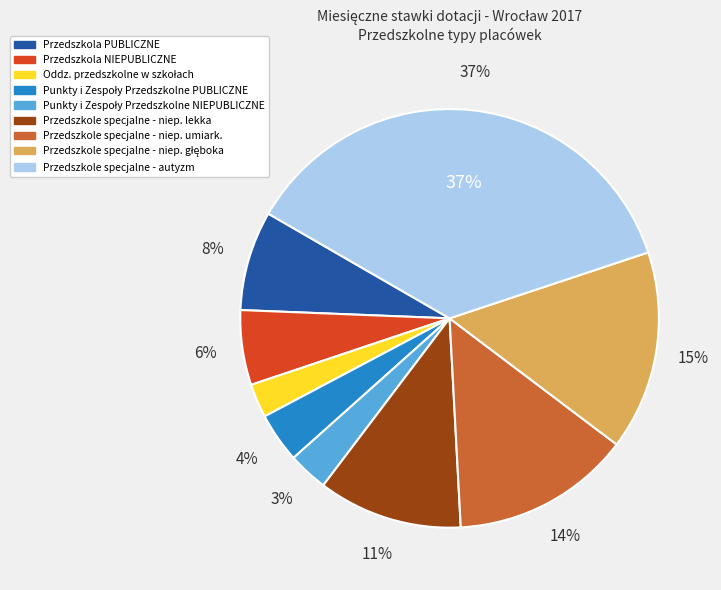

Combined, do Przedszkole specjalne - niep. lekka and Przedszkole specjalne - niep. umiark. account for over 50%?

No